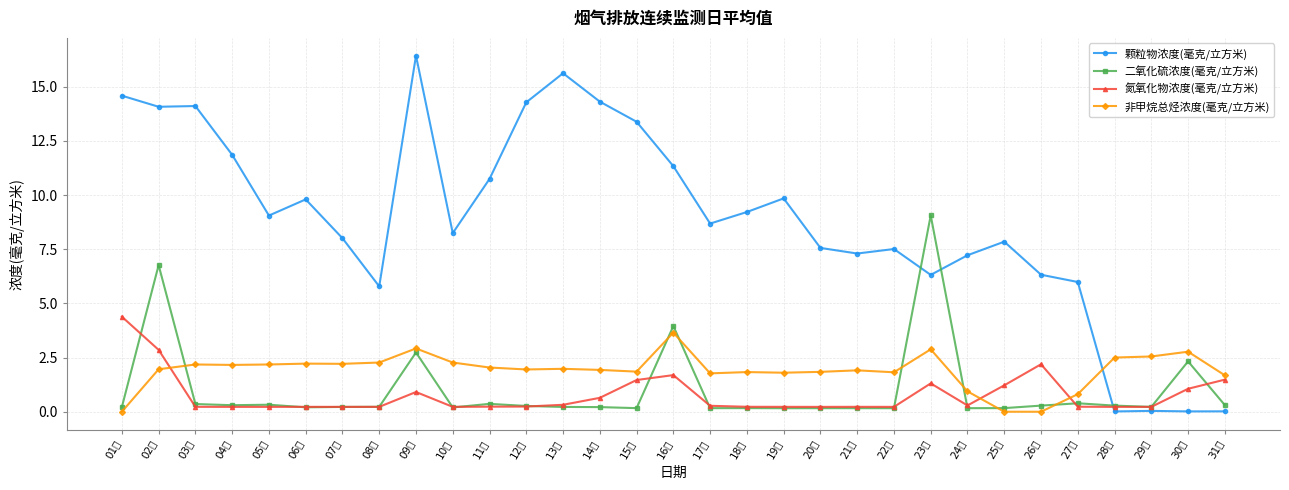

What is the maximum value shown in the chart?

16.4